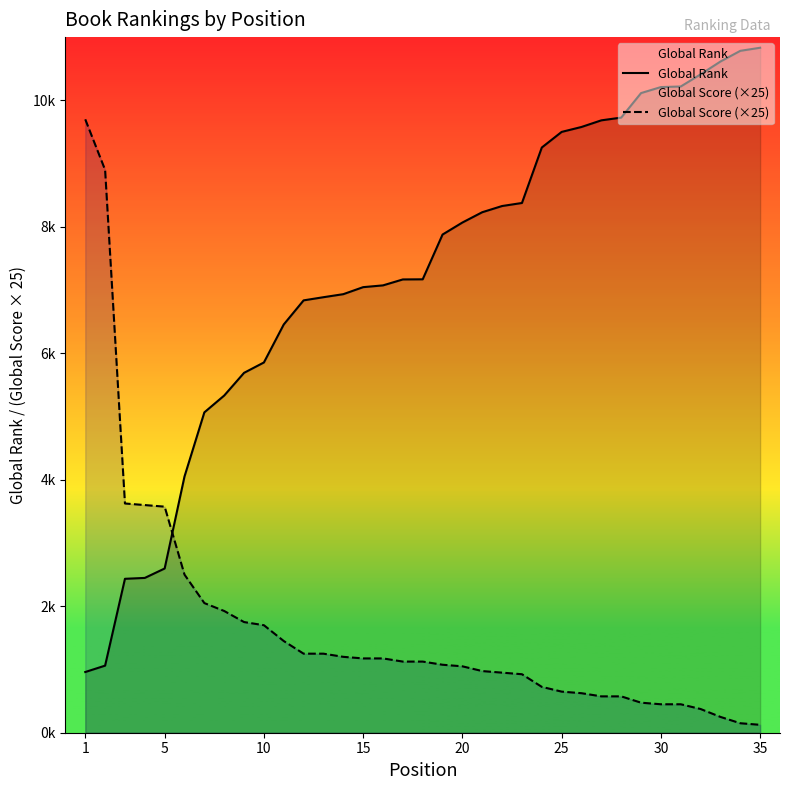

True or false: Global Rank has a value of 1732 at 15.

False